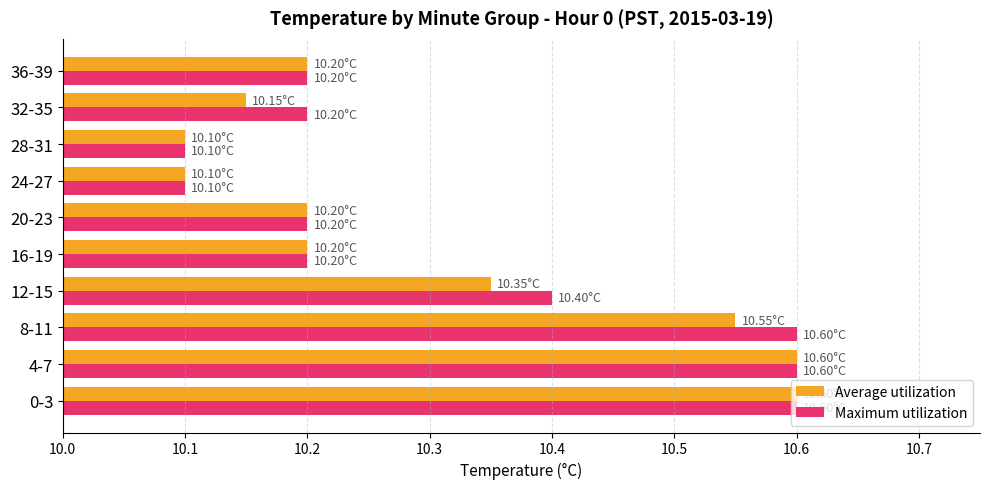

What is the difference between the maximum and second lowest values in the Average utilization series?

0.5